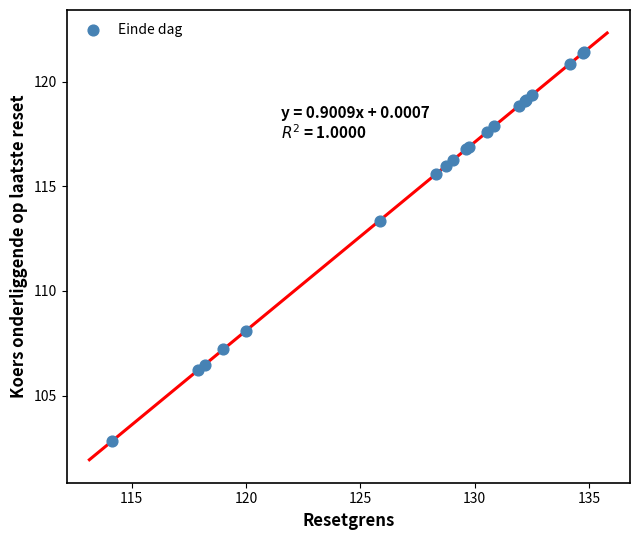

What Y value in the scatter plot is closest to 112?

113.4